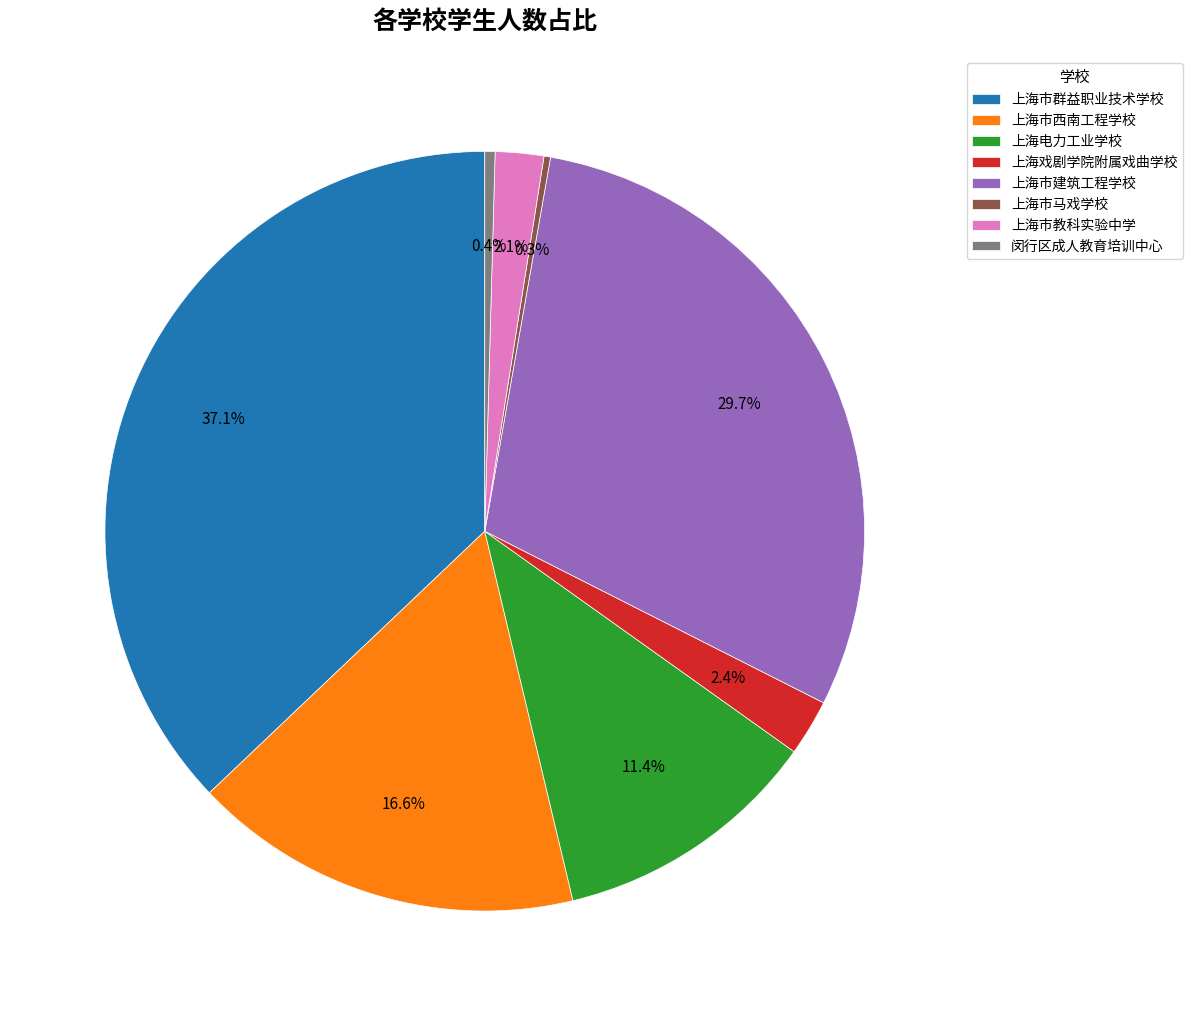

How many segments does this pie chart have?

8